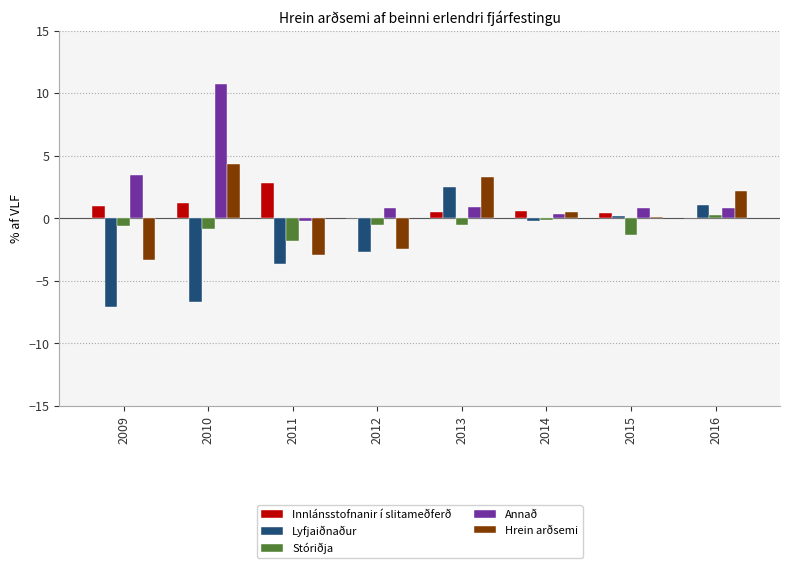

How many distinct data groups are displayed?

5